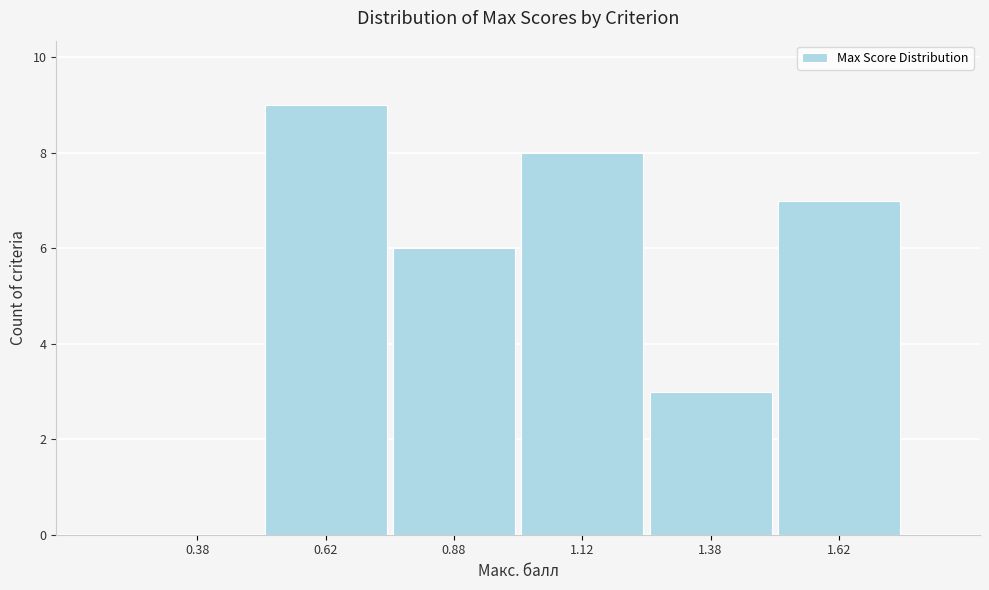

Reading left to right, list every bar in this chart as the range it spans on the x-axis followed by its height. The values are not printed on the chart, so give them approximately, as read against the axis.

0.25 to 0.50: 0
0.50 to 0.75: 9
0.75 to 1.00: 6
1.00 to 1.25: 8
1.25 to 1.50: 3
1.50 to 1.75: 7